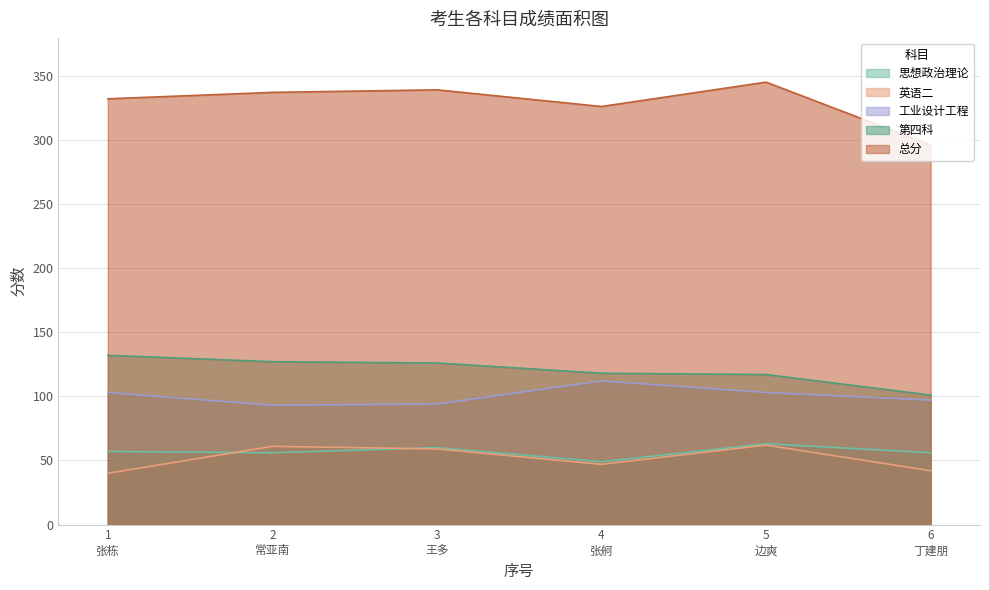

What is the value of the 工业设计工程 point at the 6th from the left?

97